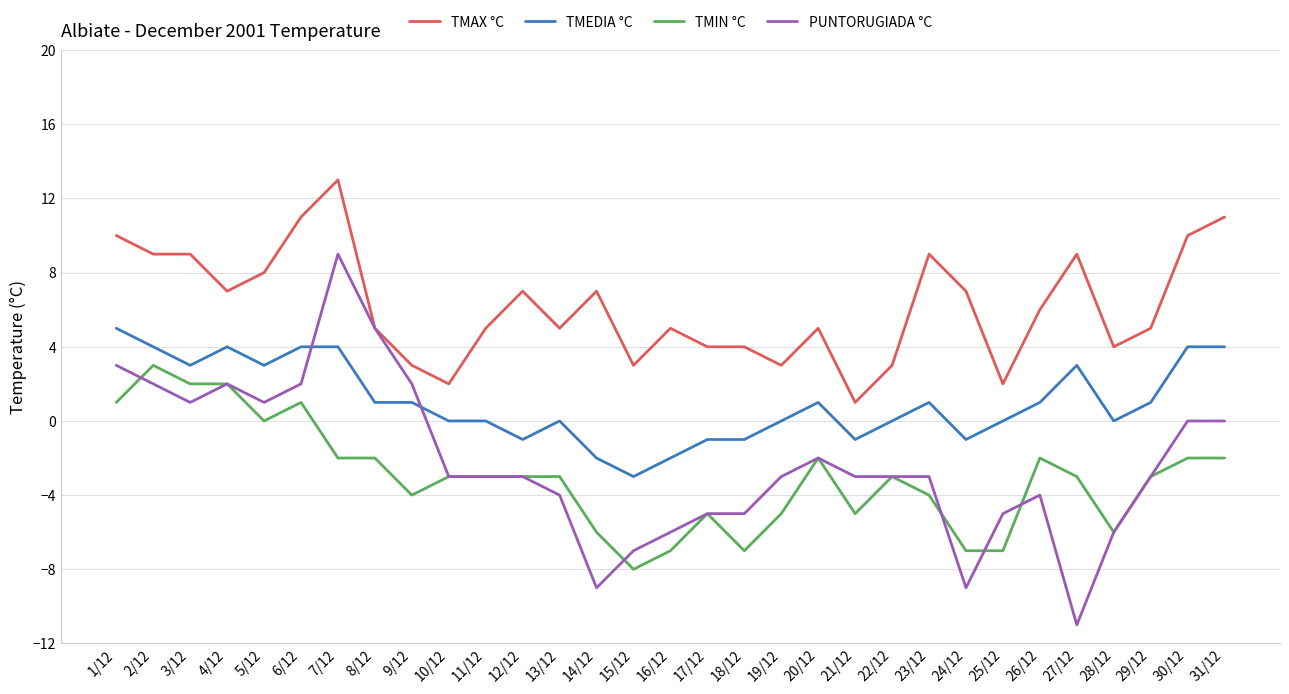

What position from the right is 7/12?

25